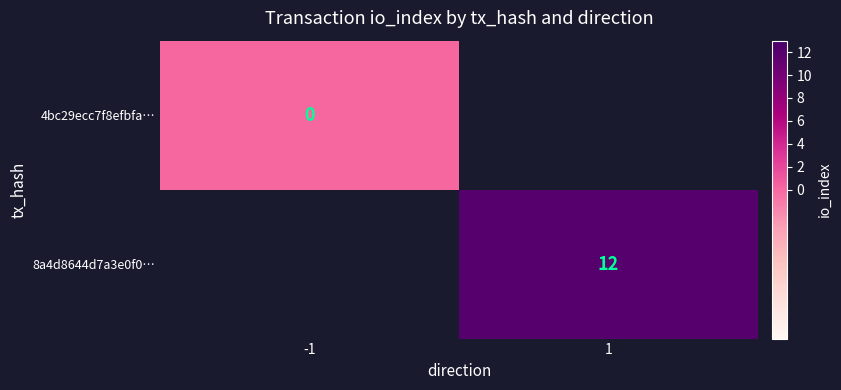

What is the greatest value displayed?

12.0